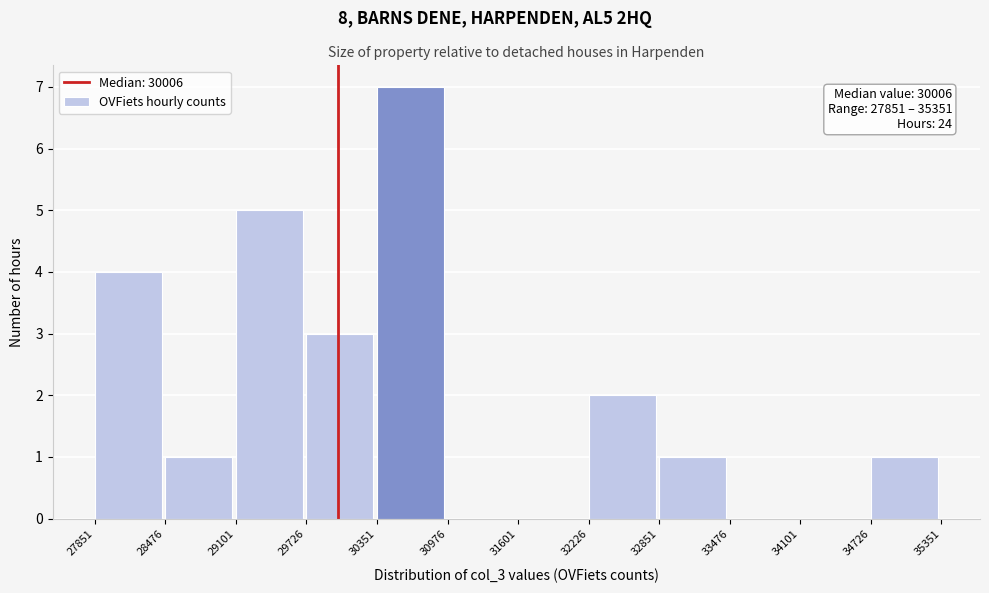

Over which range of the x-axis is the bar tallest?

30351 to 30976